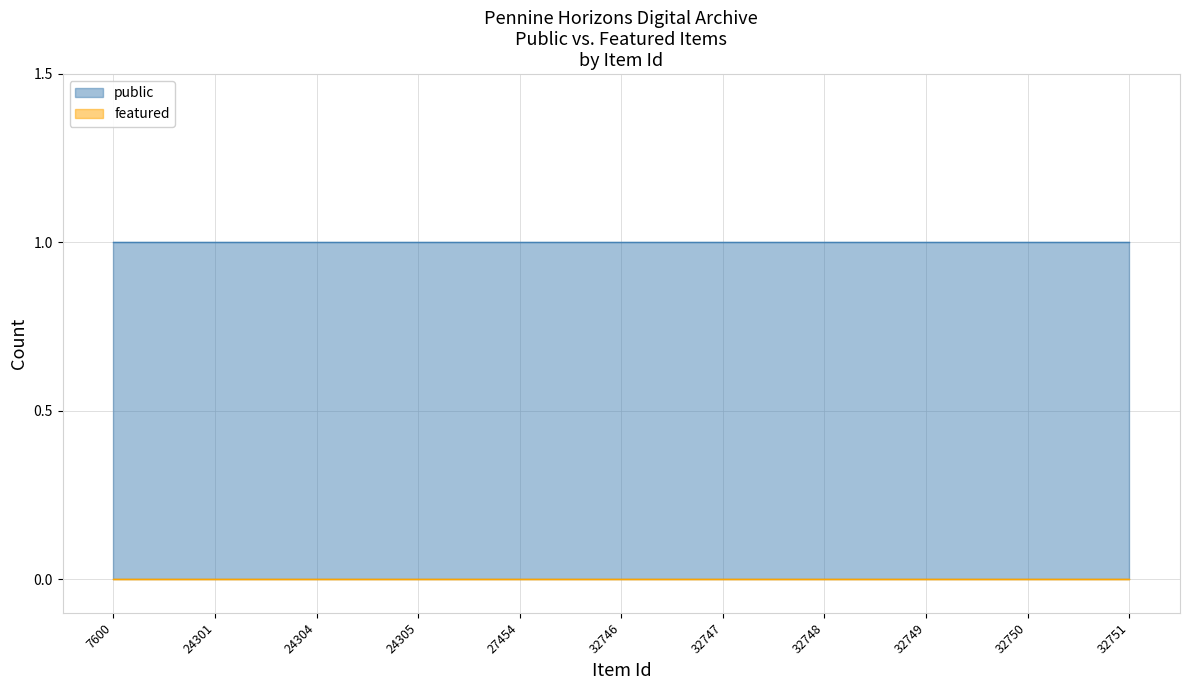

List the series in order of their overall mean, highest first.

public, featured